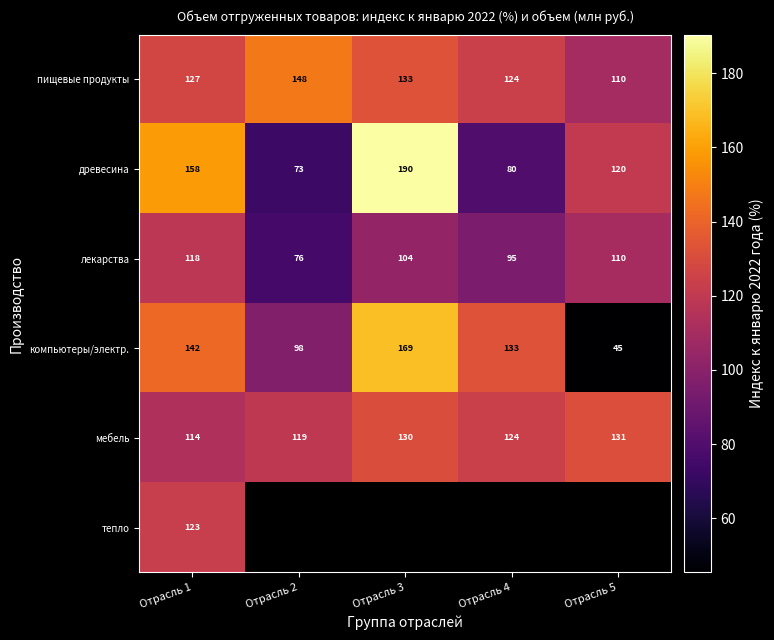

Is it true that лекарства equals 36.5 at Отрасль 4?

False